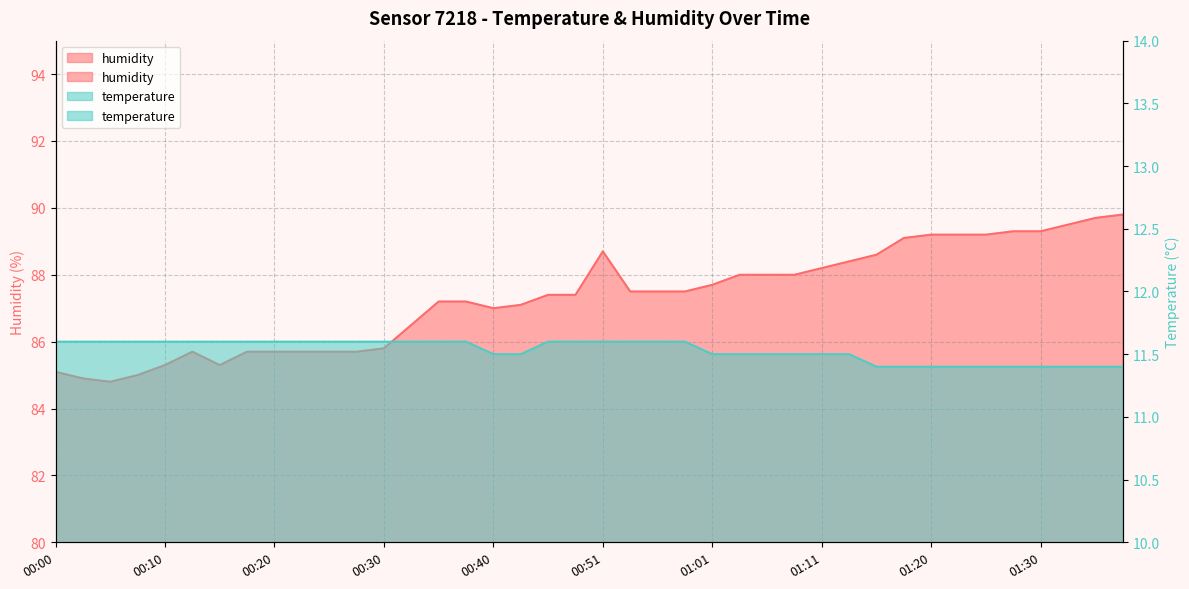

Which series has the largest total across all categories?

humidity